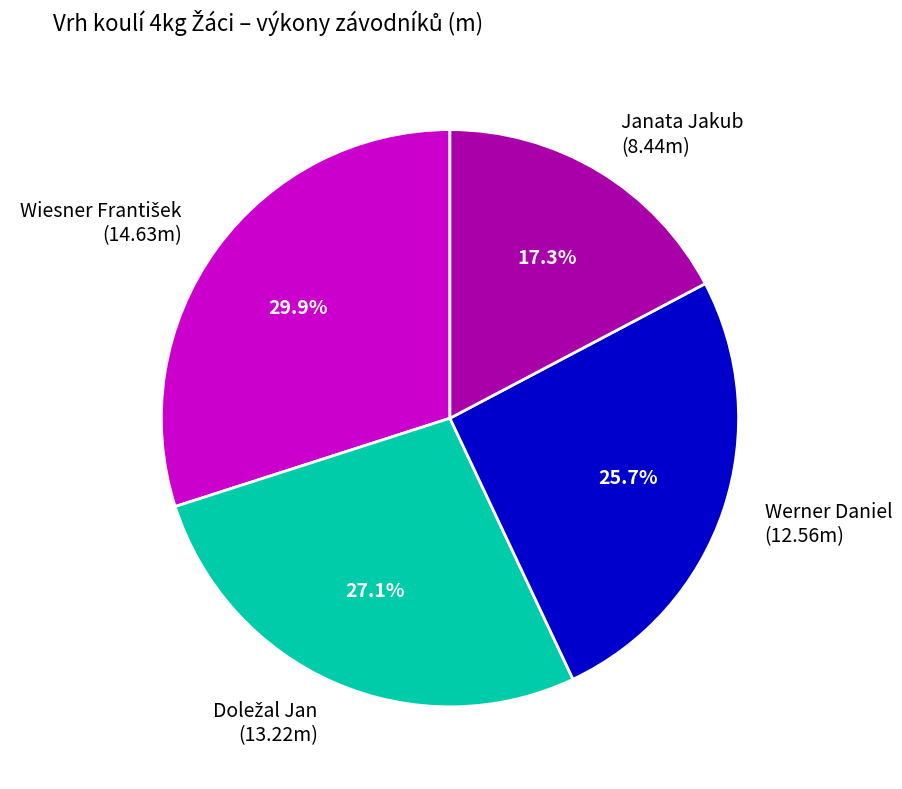

The Janata Jakub slice represents 3% of the pie. True or false?

False